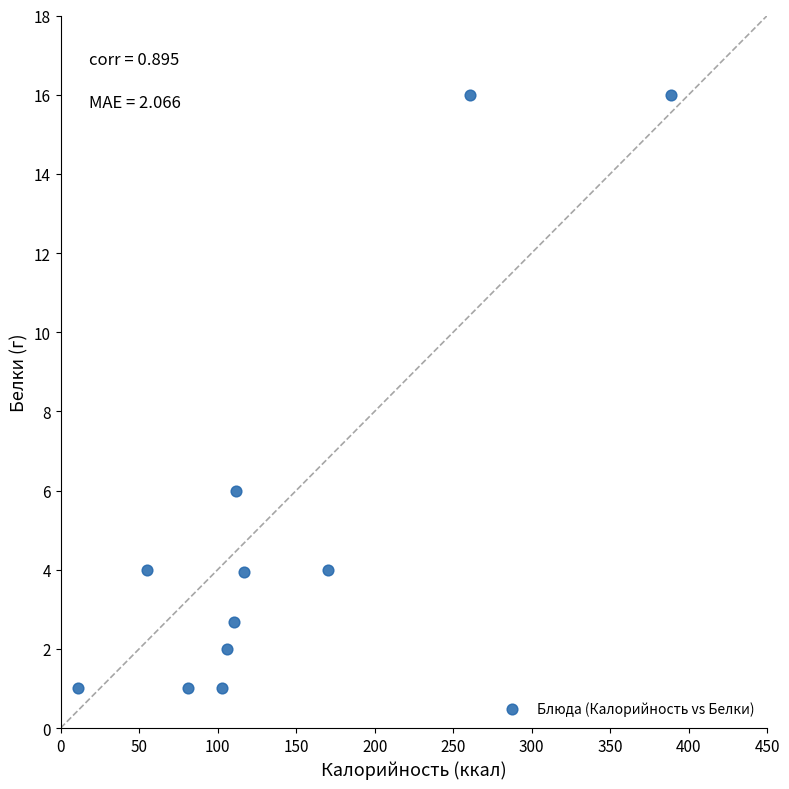

What is the range of Y values (max minus min)?

15.0